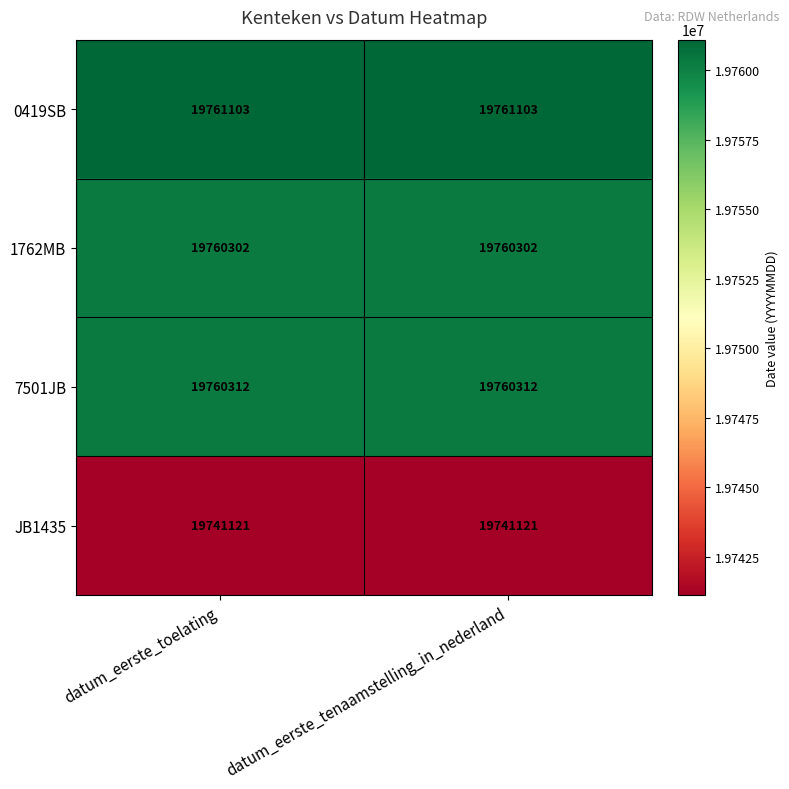

Is it true that JB1435 equals 13685049 at datum_eerste_tenaamstelling_in_nederland?

False